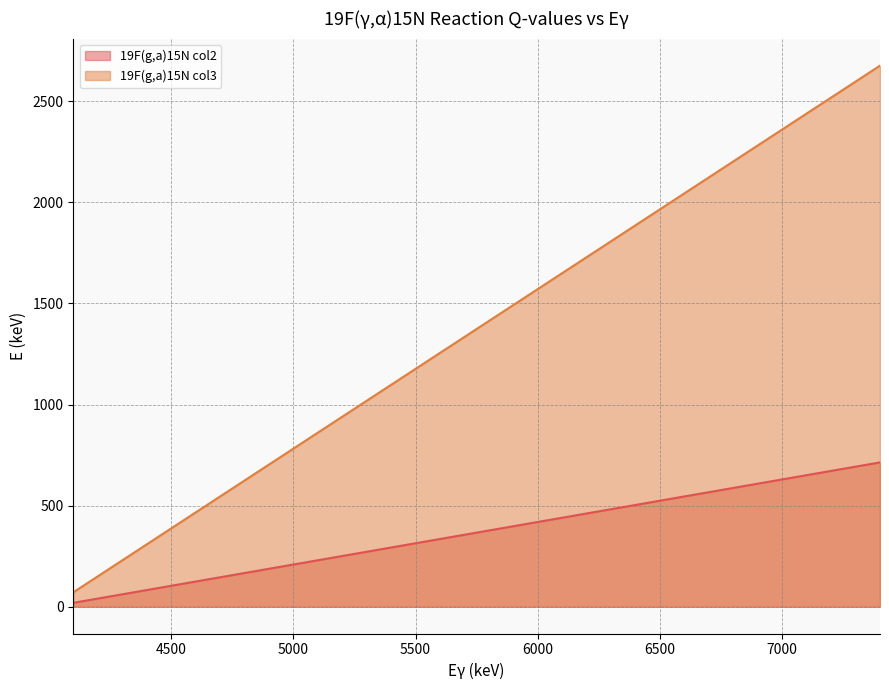

What is the sum of all 19F(g,a)15N col3 values?

46705.3